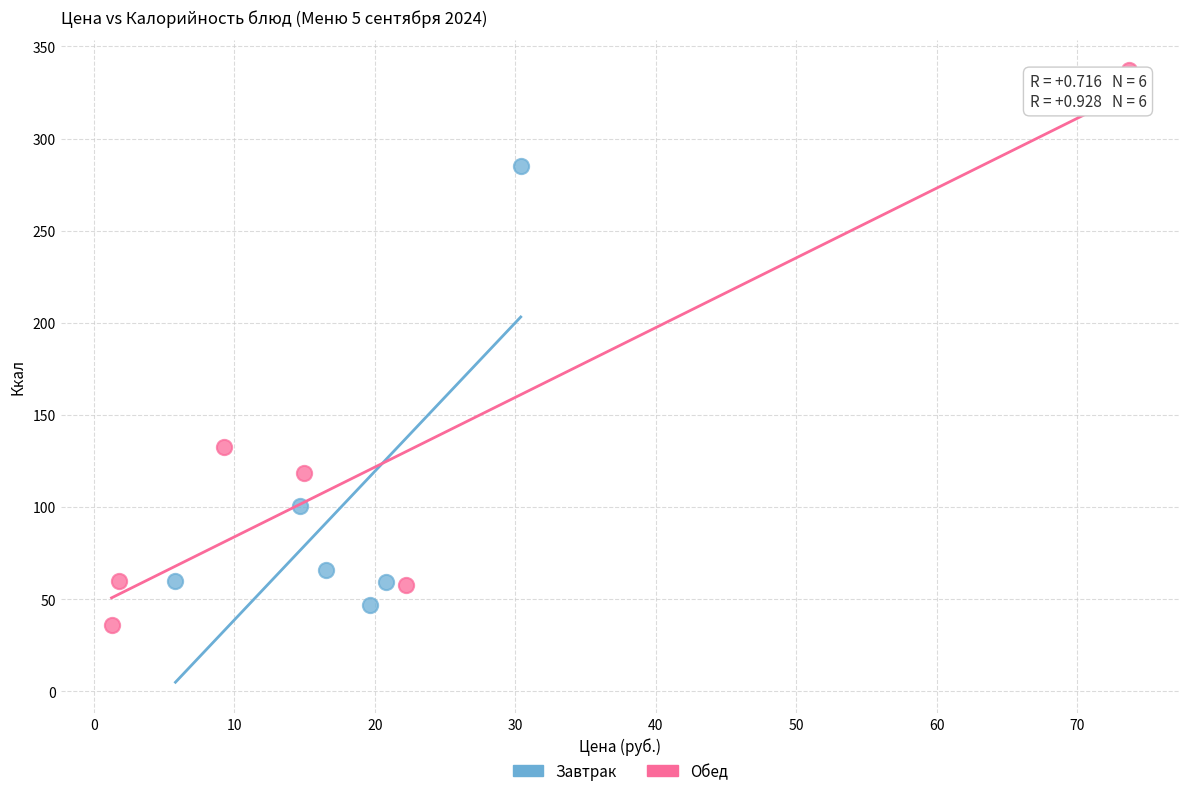

Which series contains the highest Y value?

Обед